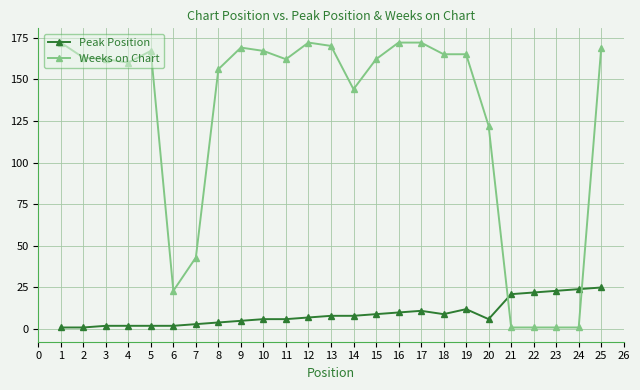

How many times do Peak Position and Weeks on Chart cross each other?

2